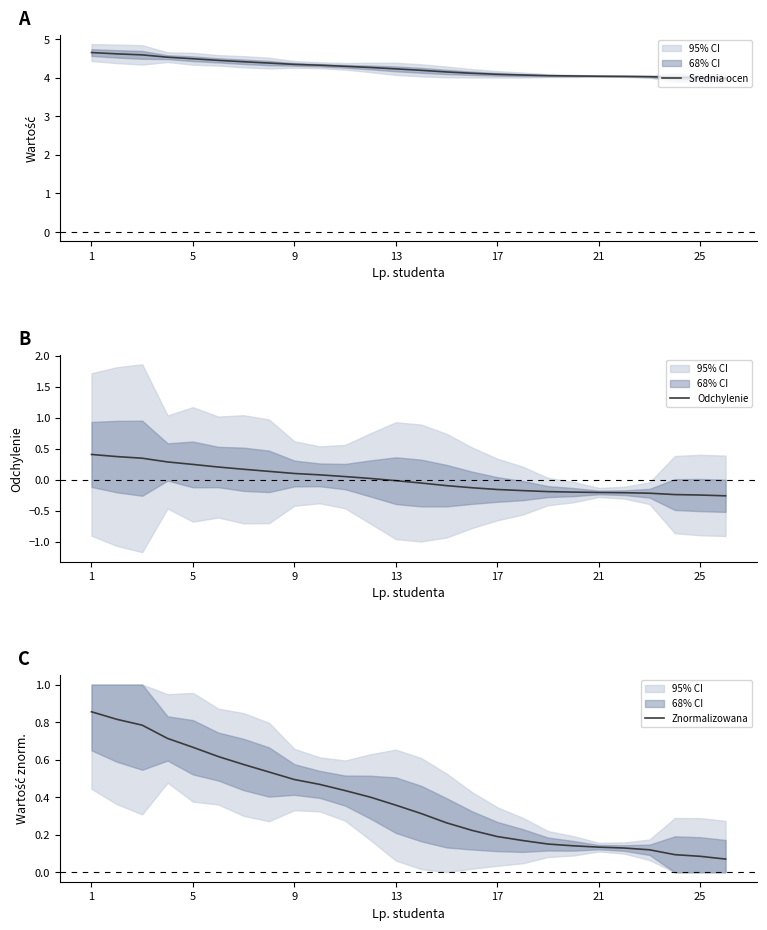

At how many categories does at least one series exceed 1?

26